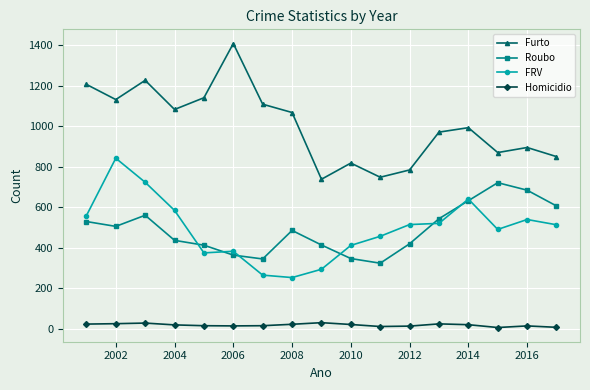

What is the lowest value of the Roubo series?

323